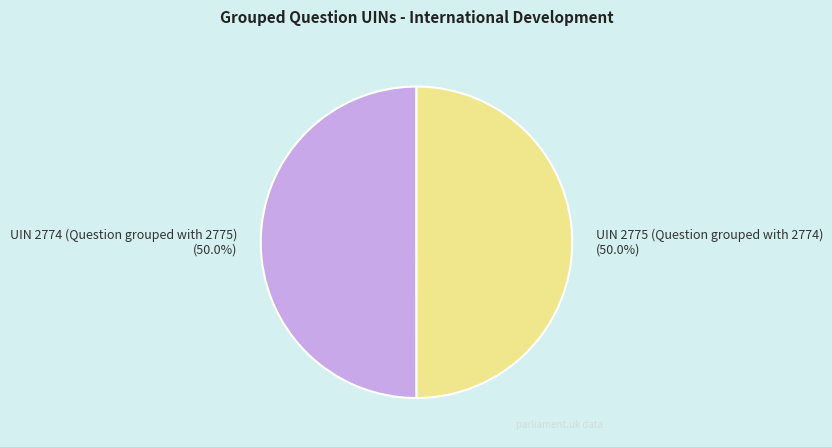

To the nearest percent, what portion does UIN 2775 (Question grouped with 2774) represent?

50%